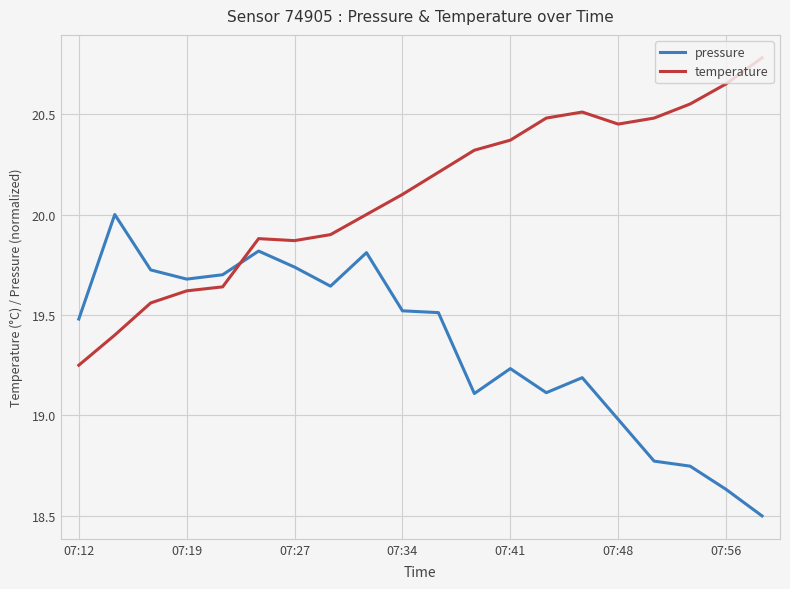

What is the maximum value for temperature?

20.8